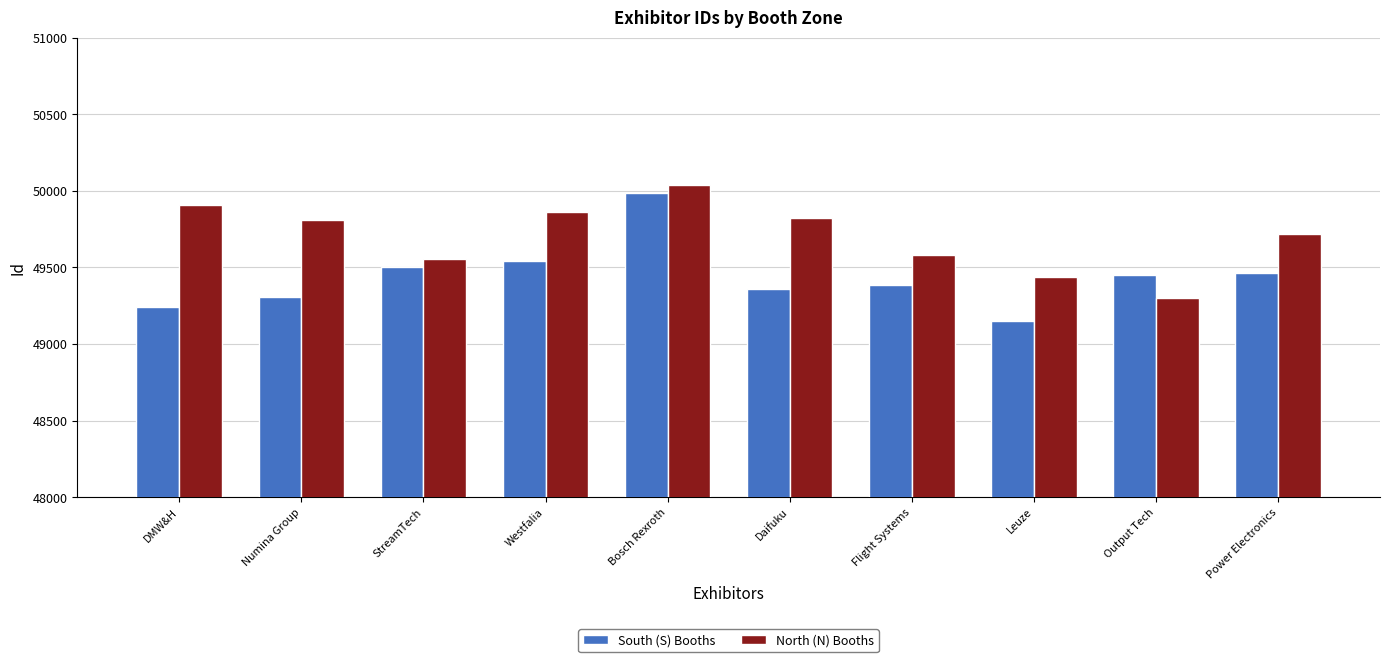

What is the spread (max minus min) of values at Daifuku?

461